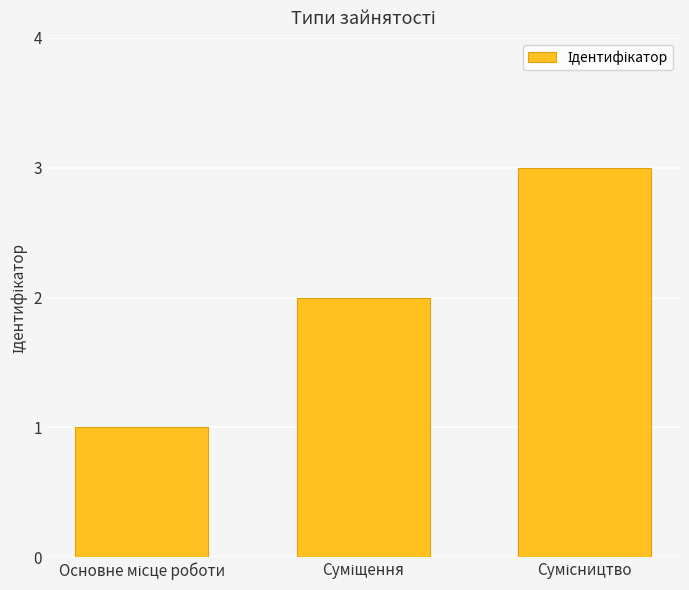

What is the sum of all values?

6